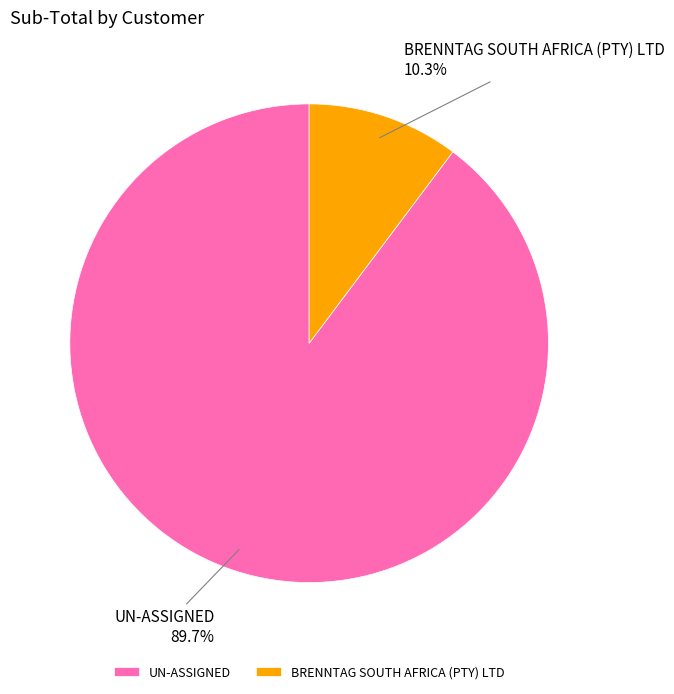

What is the total percentage of BRENNTAG SOUTH AFRICA (PTY) LTD and UN-ASSIGNED?

100.0%